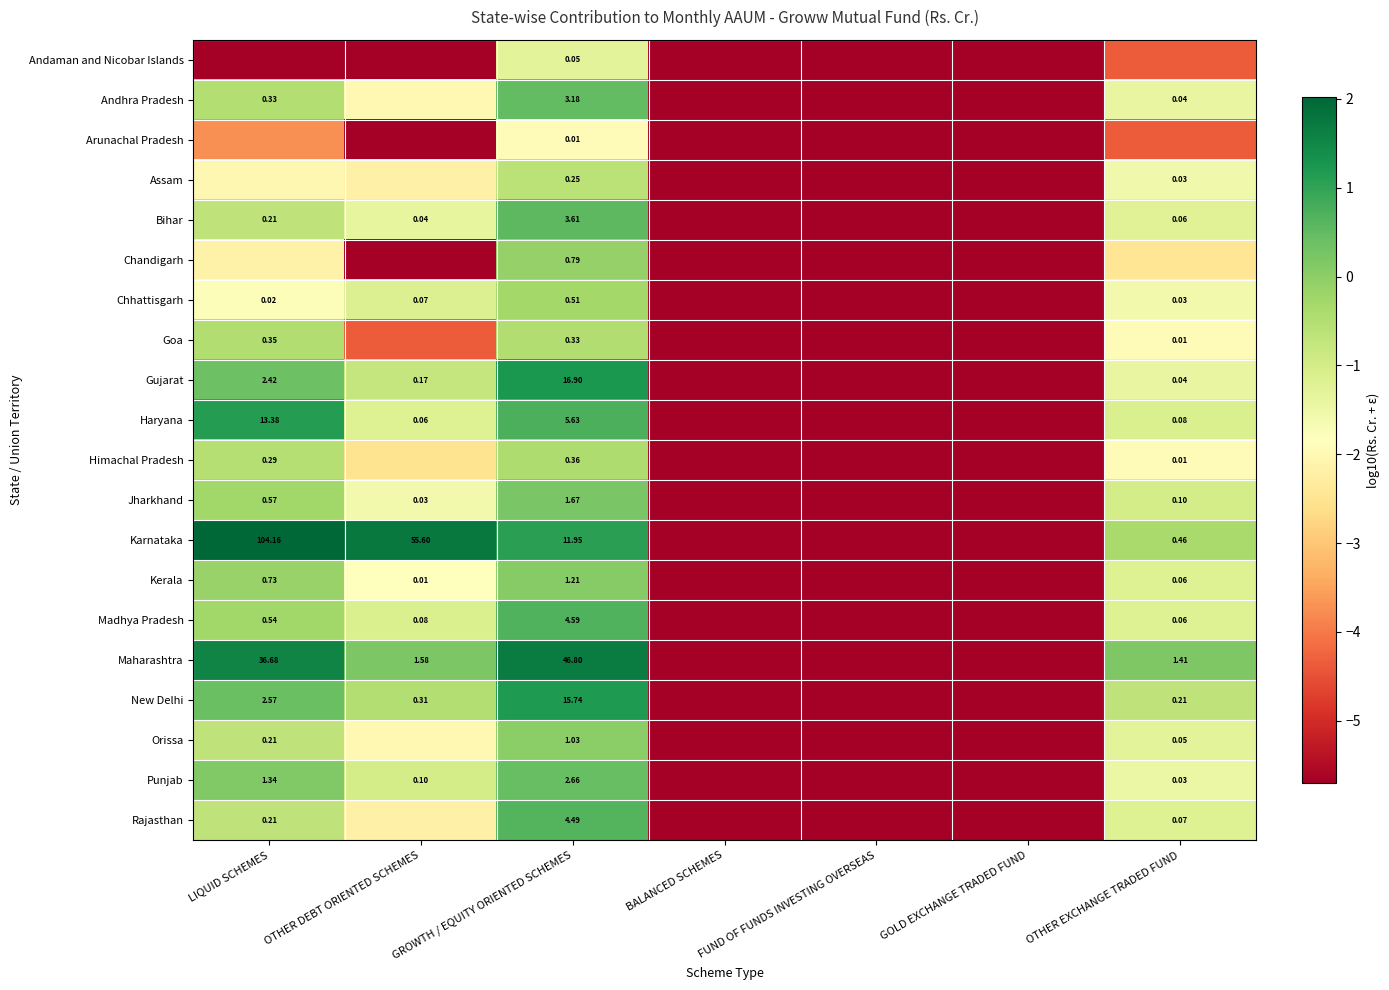

Is the value of Goa at OTHER EXCHANGE TRADED FUND greater than the value of Himachal Pradesh at LIQUID SCHEMES?

No